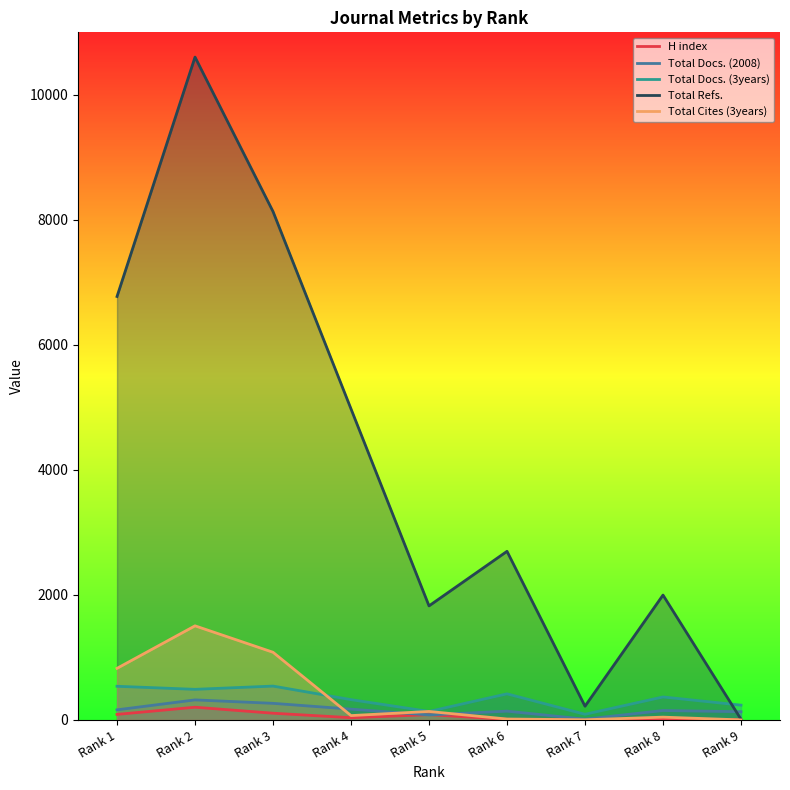

True or false: Total Docs. (2008) and Total Docs. (3years) intersect in this chart.

False